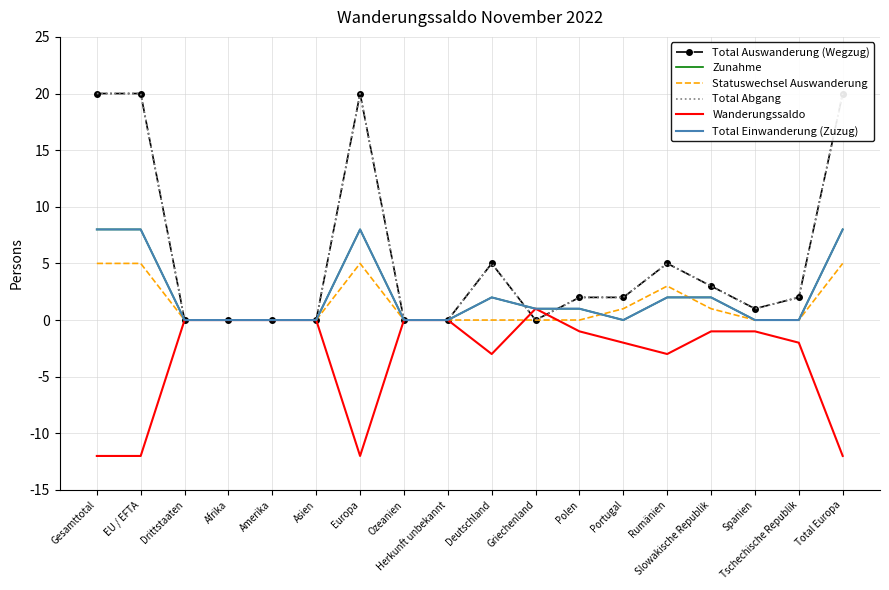

What are all the series names shown in the legend?

Total Auswanderung (Wegzug), Zunahme, Statuswechsel Auswanderung, Total Abgang, Wanderungssaldo, Total Einwanderung (Zuzug)